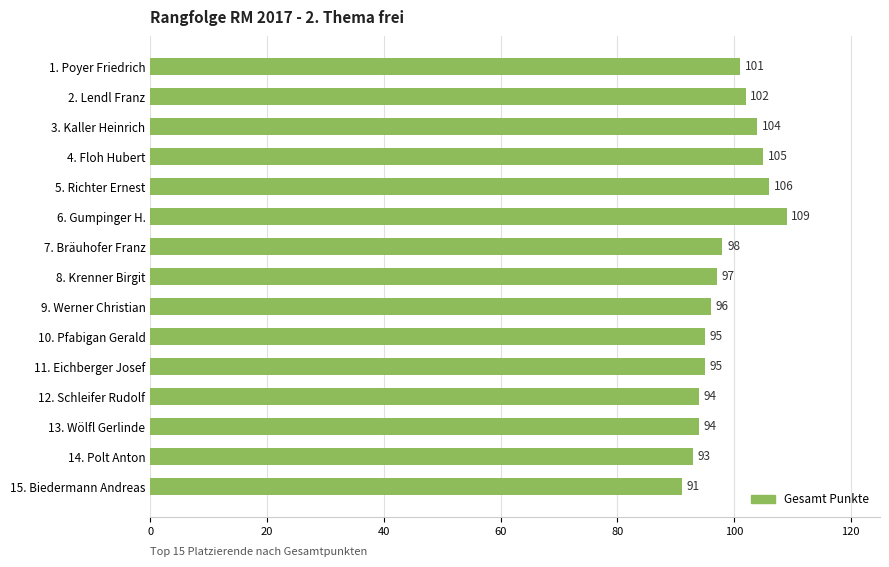

Where is the data nearest to the value 100?

1. Poyer Friedrich